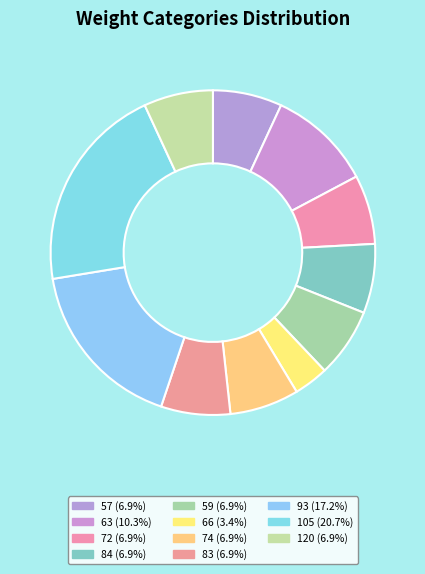

To the nearest percent, what is the difference between the largest and smallest slice percentages?

17%